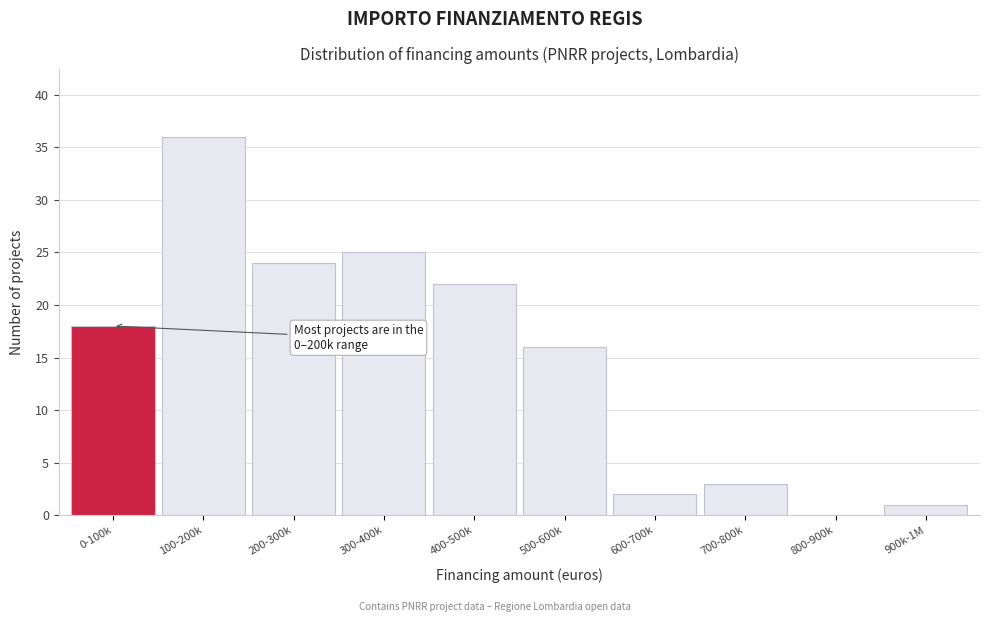

Reading left to right, what are all the values shown in this chart?

0-100k=18	100-200k=36	200-300k=24	300-400k=25	400-500k=22	500-600k=16	600-700k=2	700-800k=3	800-900k=0	900k-1M=1